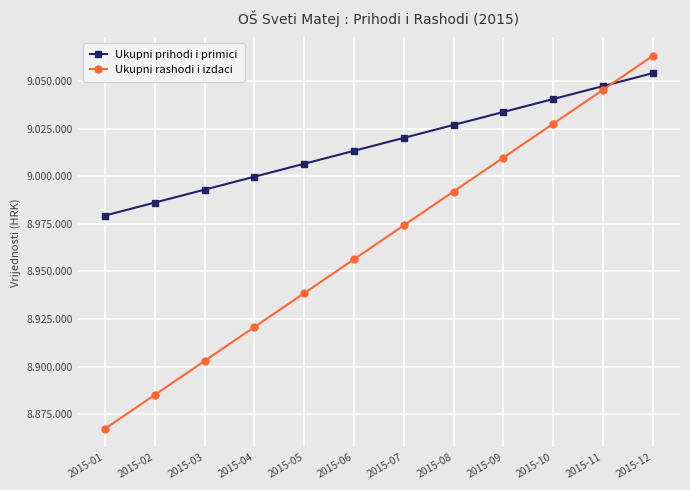

Which series has the widest spread of values?

Ukupni rashodi i izdaci